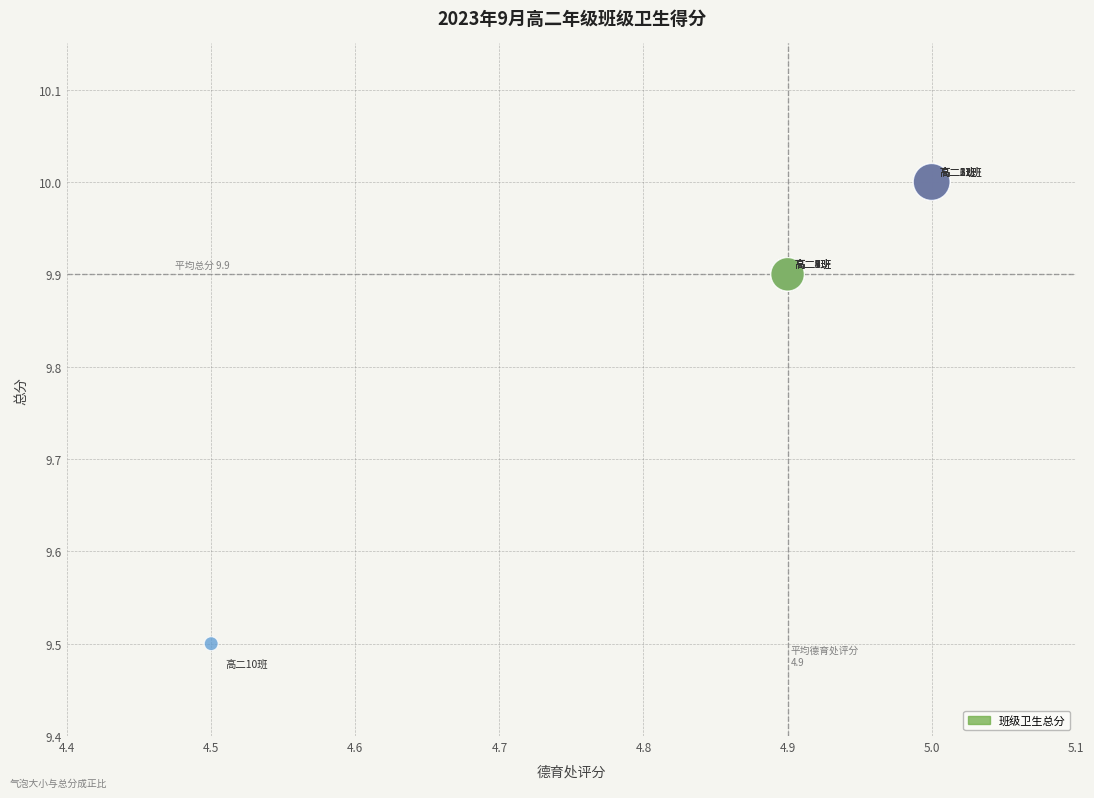

What Y value in the scatter plot is closest to 9?

9.5